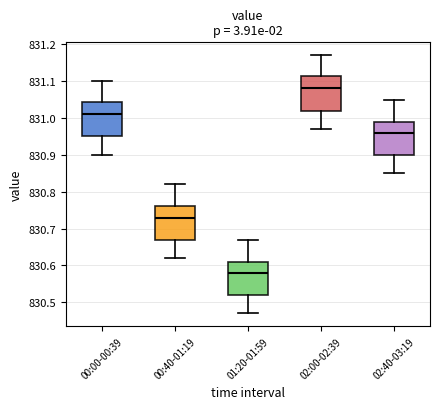

Reading left to right, read every box against the y-axis: the position of its median line, the range the box covers, and the ends of its whiskers. The values are not printed on the chart, so give them approximately, as read against the axis.

00:00-00:39: median 831.01, box 830.95 to 831.04, whiskers 830.90 to 831.10
00:40-01:19: median 830.73, box 830.67 to 830.76, whiskers 830.62 to 830.82
01:20-01:59: median 830.58, box 830.52 to 830.61, whiskers 830.47 to 830.67
02:00-02:39: median 831.08, box 831.02 to 831.11, whiskers 830.97 to 831.17
02:40-03:19: median 830.96, box 830.90 to 830.99, whiskers 830.85 to 831.05